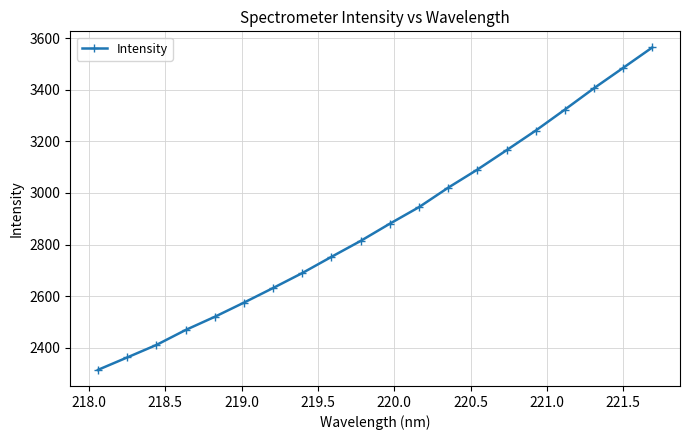

What is the difference between the second highest and second lowest values?

1124.1